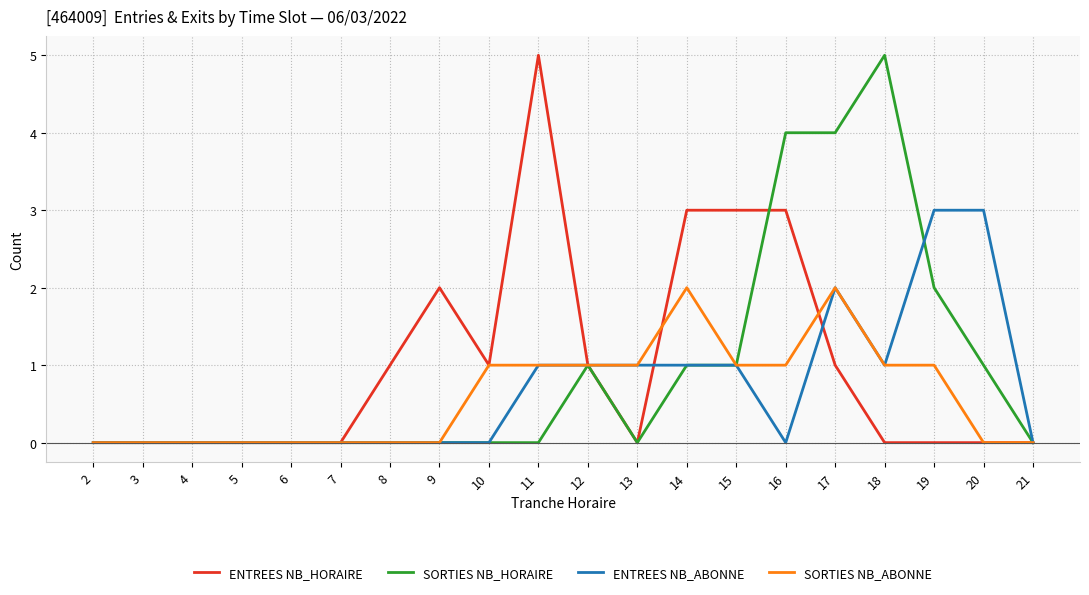

Is it true that SORTIES NB_HORAIRE equals 2 at 2?

False